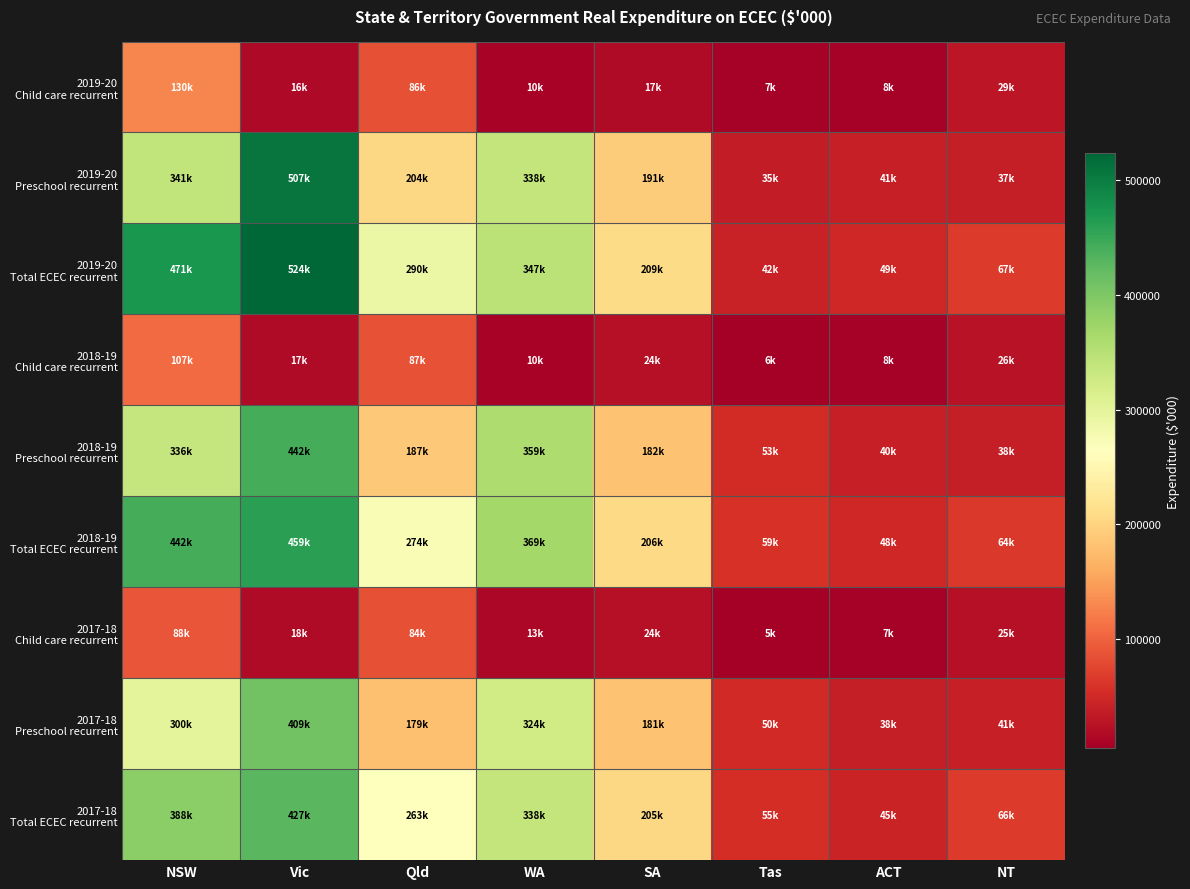

Which series has the widest spread of values?

2019-20 Total ECEC recurrent